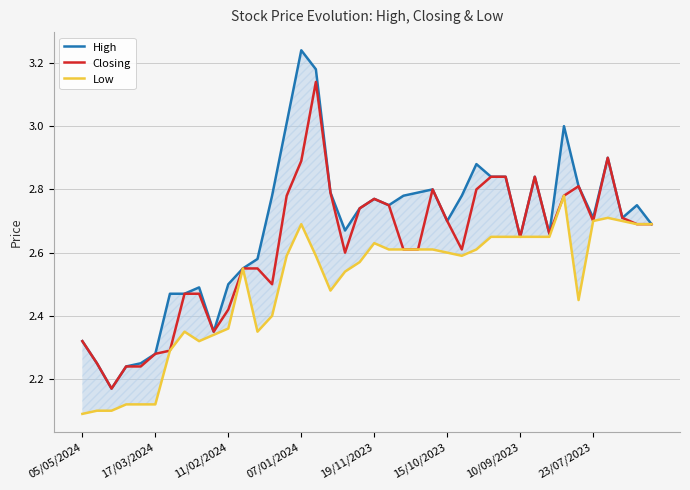

How many distinct data groups are displayed?

3